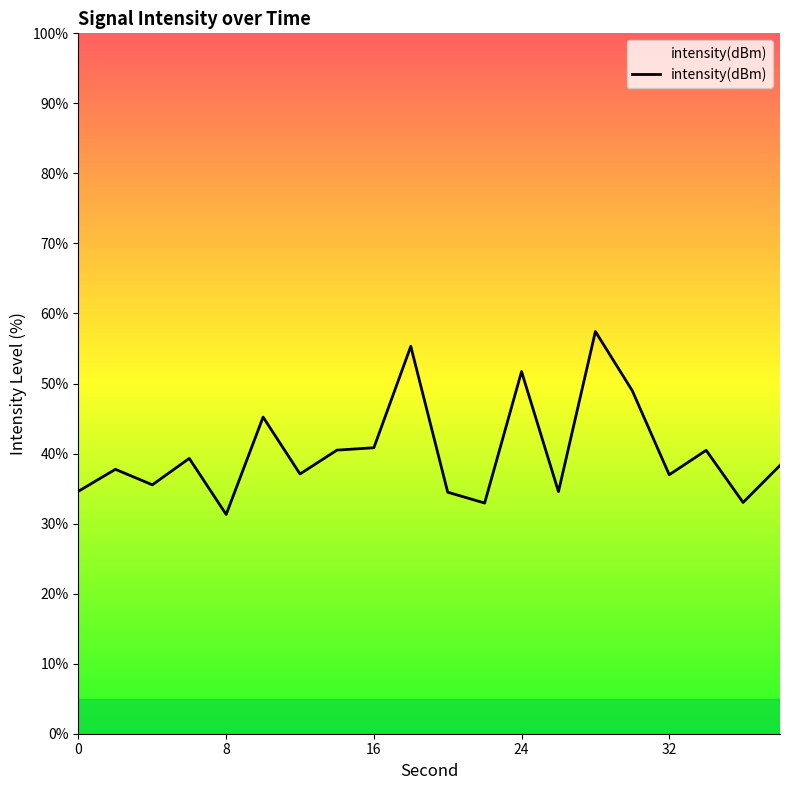

At which category does the chart reach its peak across all series?

28